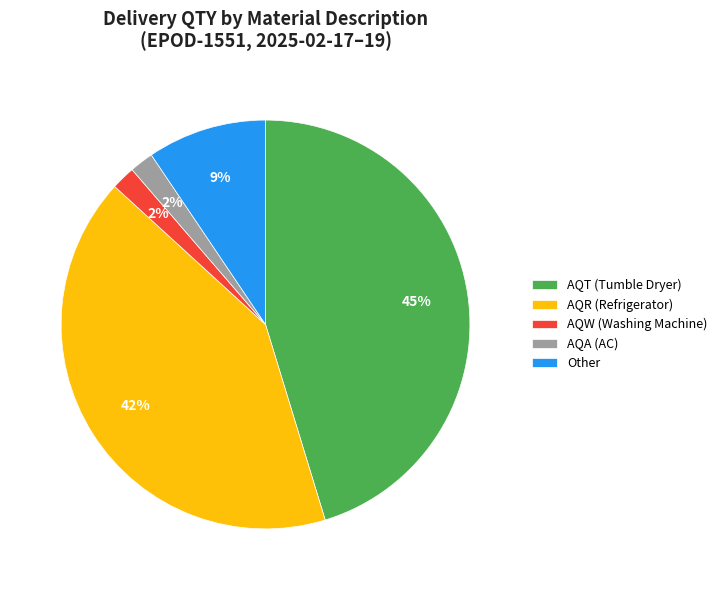

Which category has the biggest portion of the pie?

AQT (Tumble Dryer)